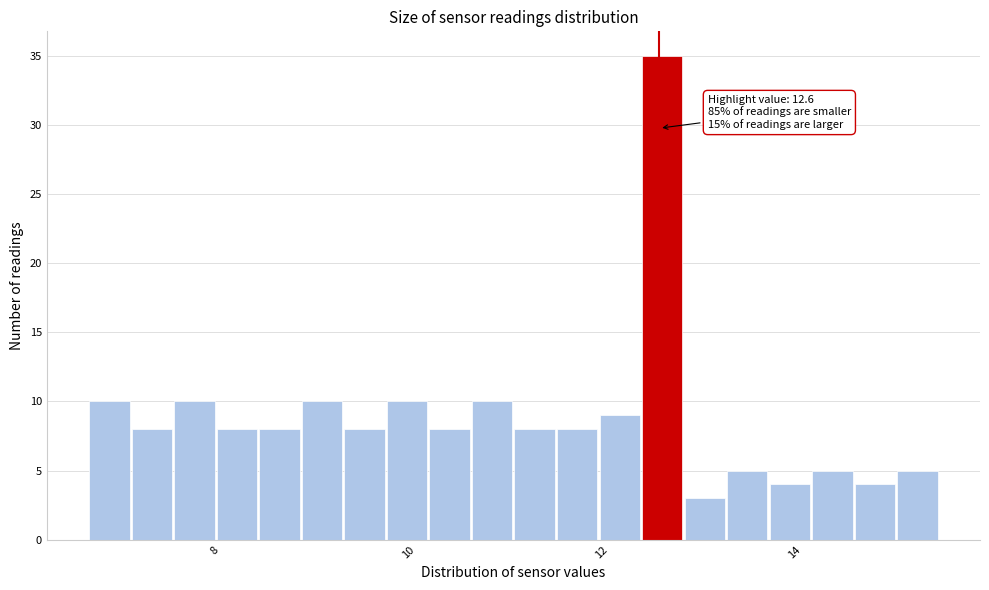

Read against the x-axis, roughly where is the centre of the tallest bar?

12.6